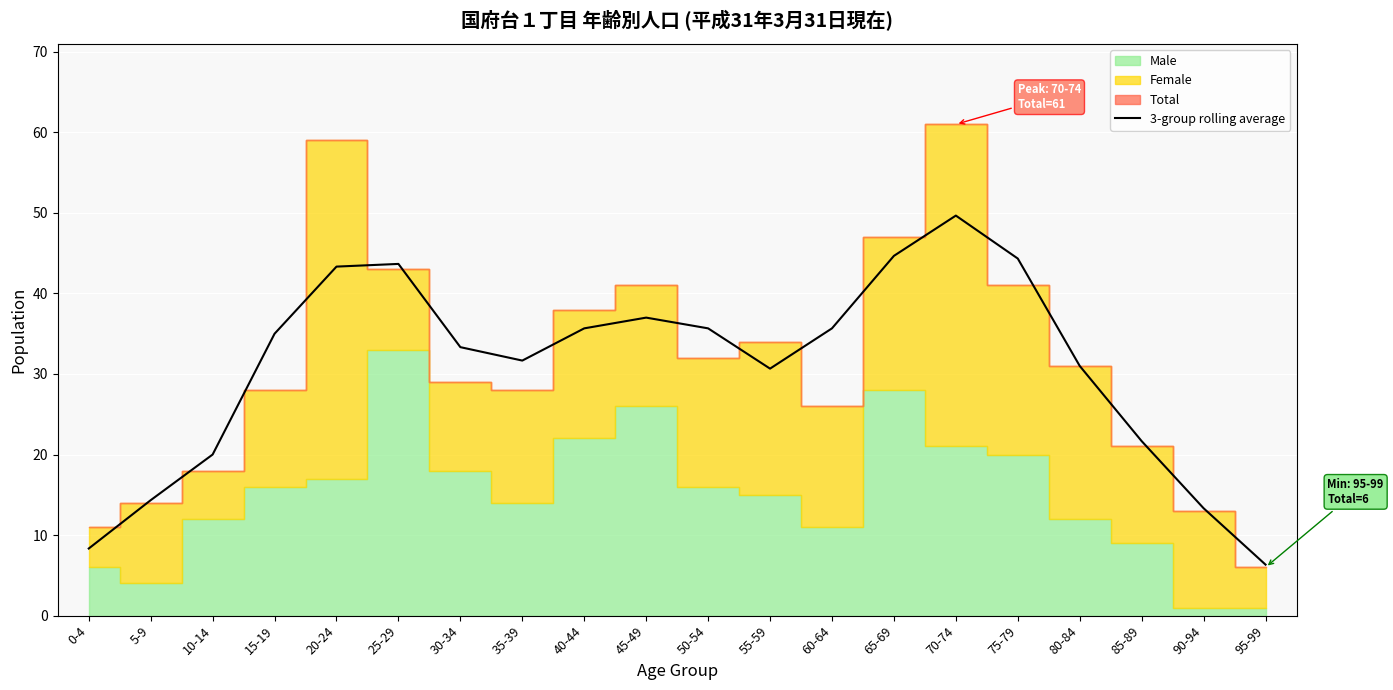

Reading left to right, what are all the values shown in this chart?

0-4=8.3	5-9=14.3	10-14=20.0	15-19=35.0	20-24=43.3	25-29=43.7	30-34=33.3	35-39=31.7	40-44=35.7	45-49=37.0	50-54=35.7	55-59=30.7	60-64=35.7	65-69=44.7	70-74=49.7	75-79=44.3	80-84=31.0	85-89=21.7	90-94=13.3	95-99=6.3